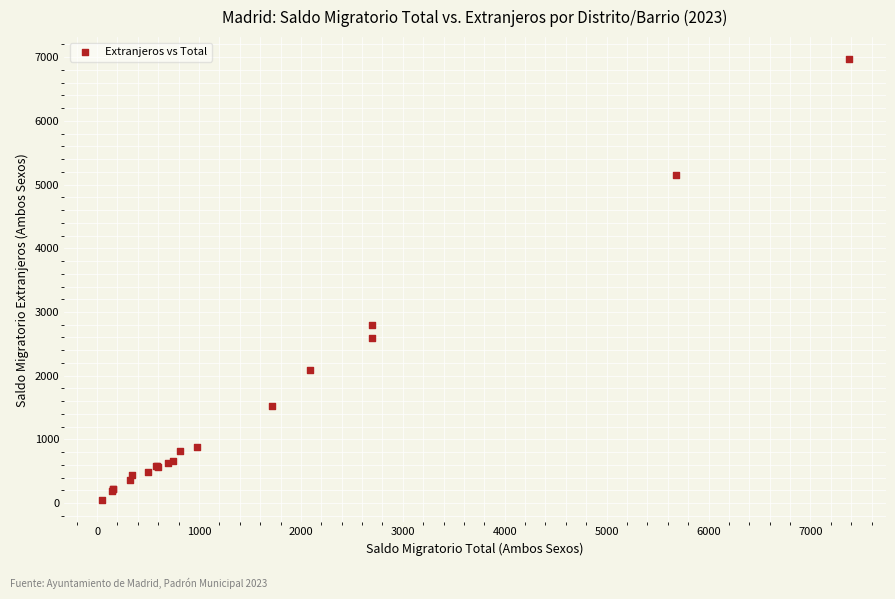

What Y value in the scatter plot is closest to 3506?

2790